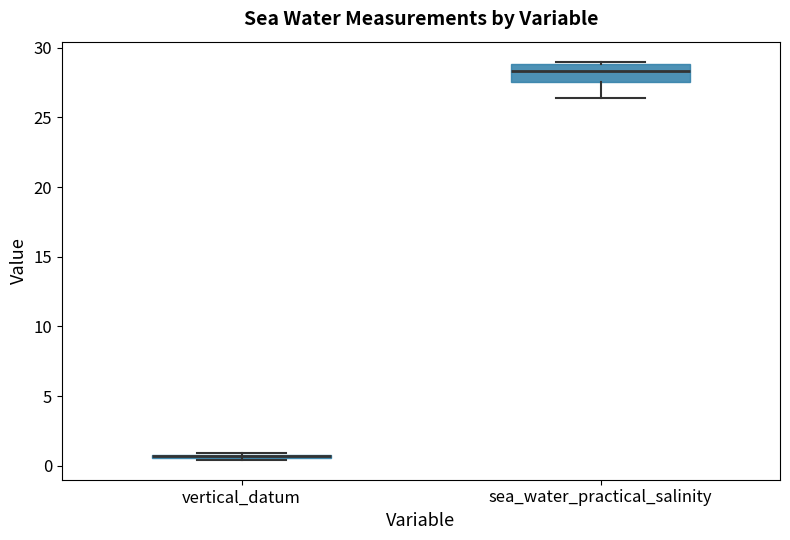

Which box is the tallest, from its lower edge to its upper edge?

sea_water_practical_salinity